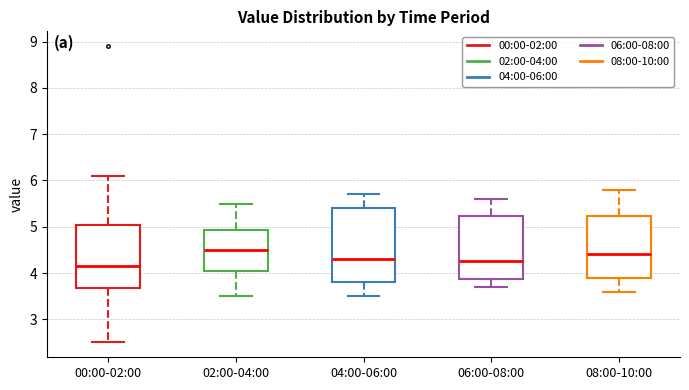

Where is the lower edge of the box for 02:00-04:00 on the y-axis? The values are not printed on the chart, so give them approximately, as read against the axis.

4.1